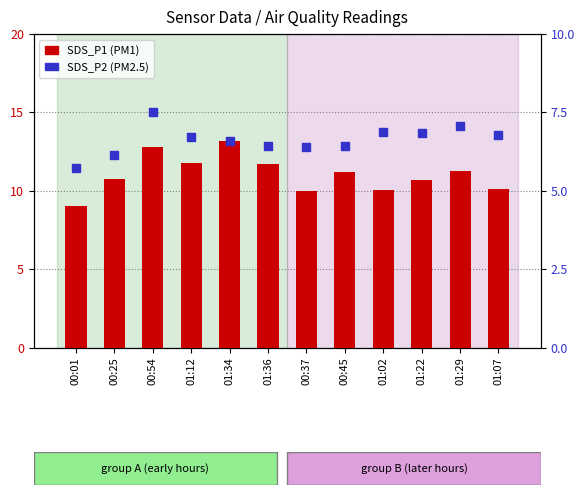

Which series has the largest Y range (max minus min)?

SDS_P1